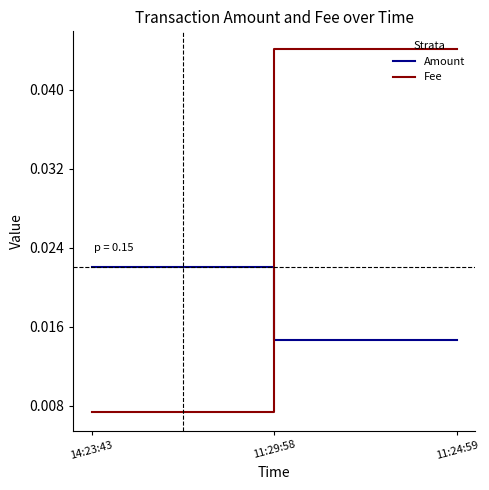

How many Fee values are between 0 and 1?

3